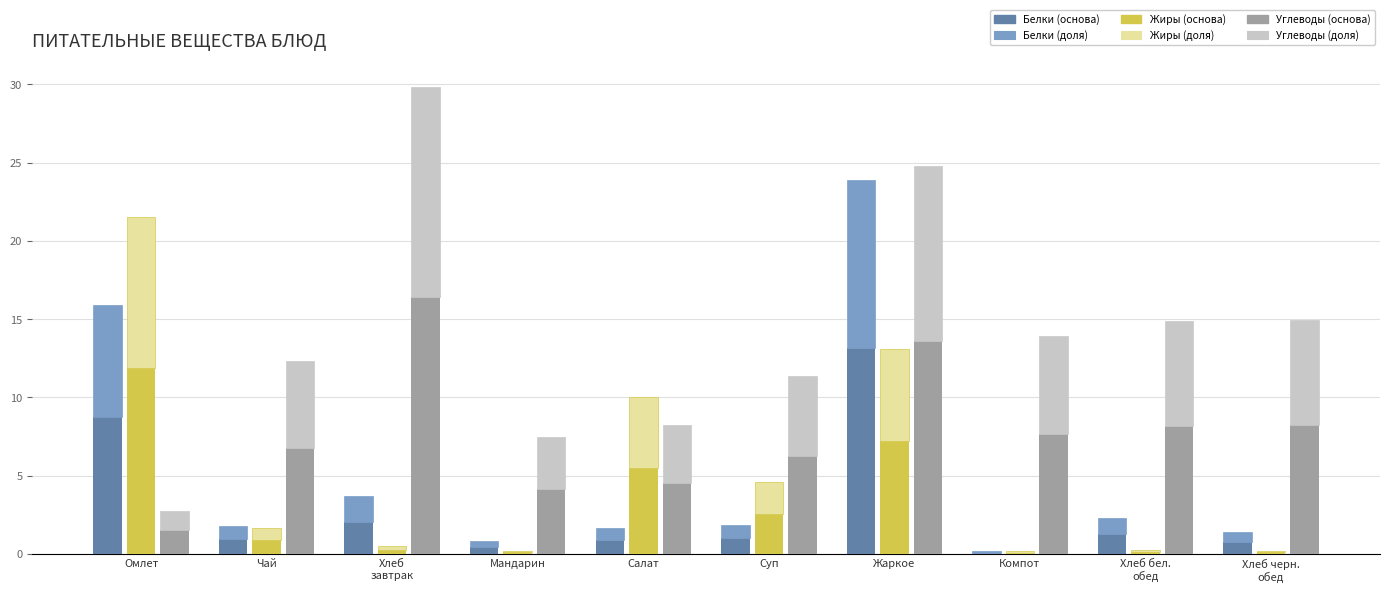

Rank the series by their maximum value, from lowest to highest.

Жиры (доля), Белки (доля), Жиры (основа), Белки (основа), Углеводы (доля), Углеводы (основа)